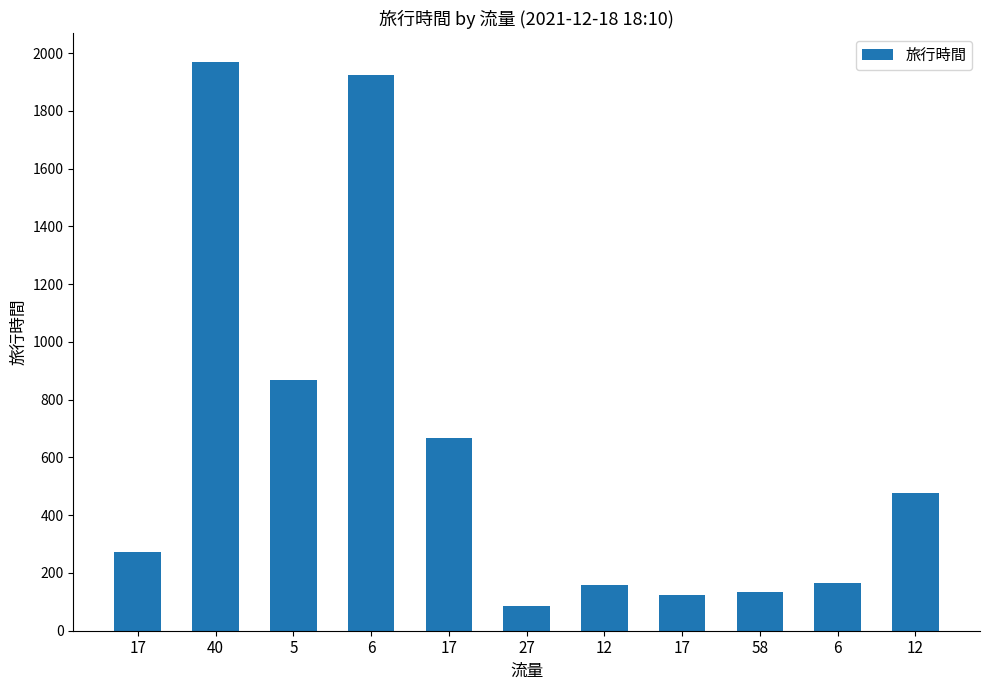

The value at 17 is 1167. True or false?

False